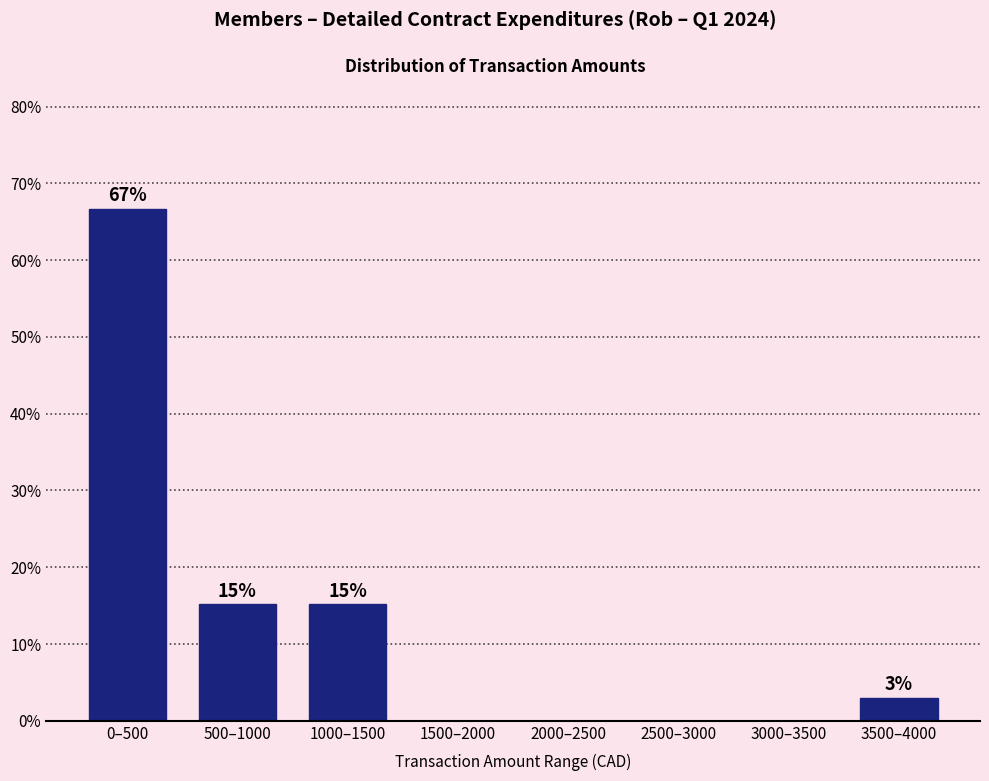

What is the sum of all values?

100.0